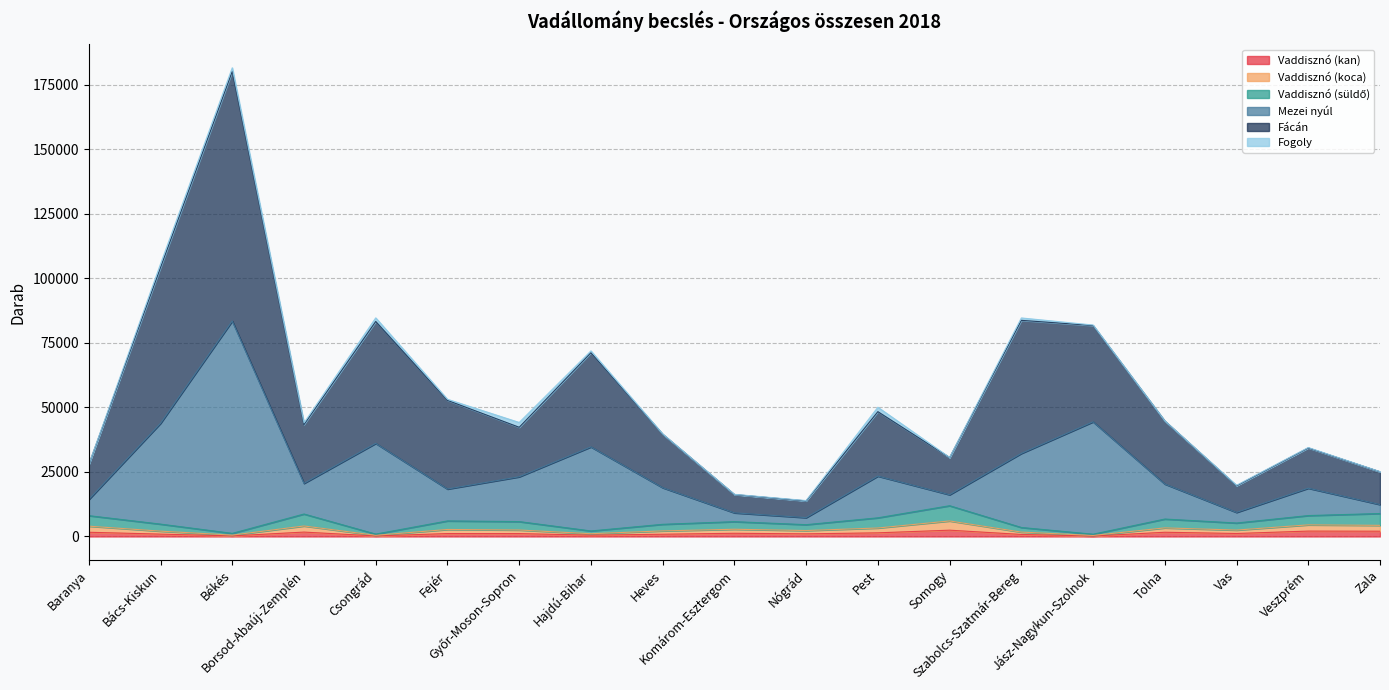

Does the chart display data point markers on the line(s)?

No